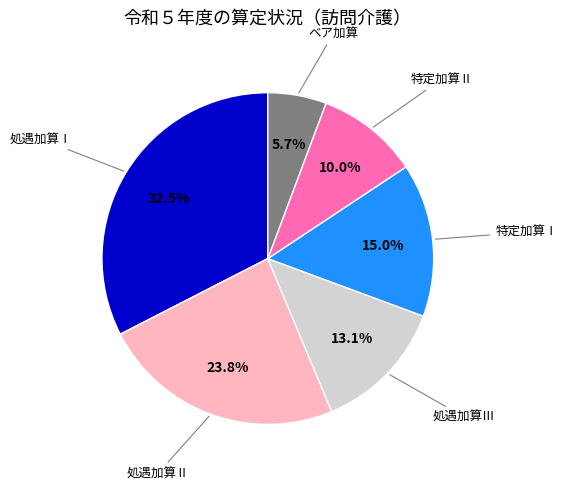

Rank the categories by value from lowest to highest.

ベア加算, 特定加算Ⅱ, 処遇加算Ⅲ, 特定加算Ⅰ, 処遇加算Ⅱ, 処遇加算Ⅰ